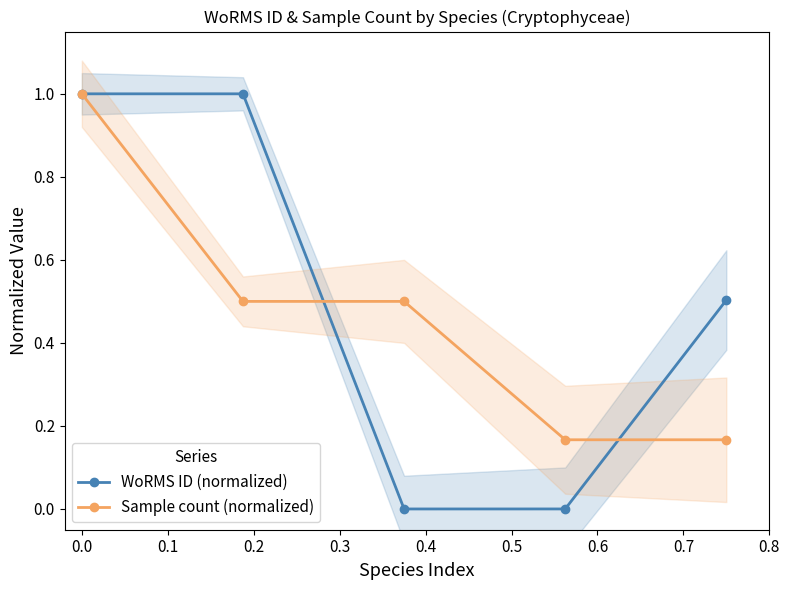

What is the difference between the maximum and minimum values in the WoRMS ID (normalized) series?

1.0